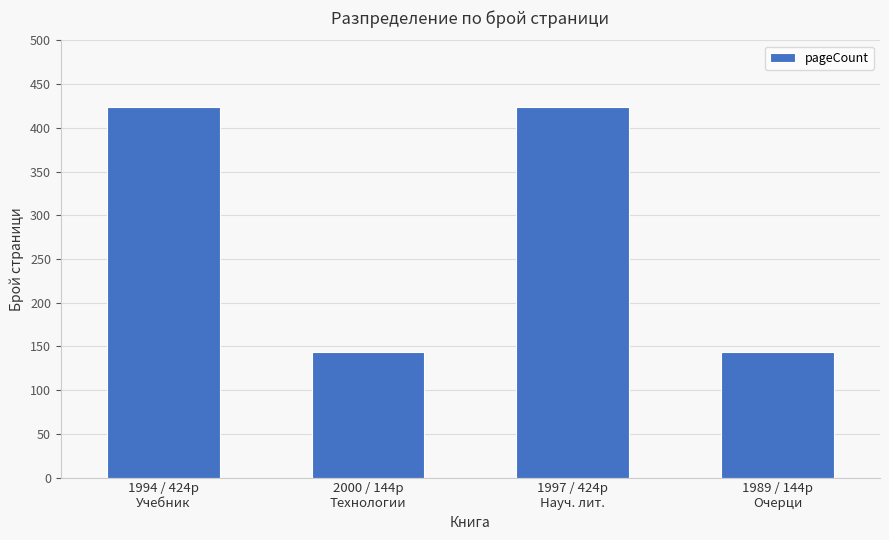

What is the maximum value shown in the chart?

424